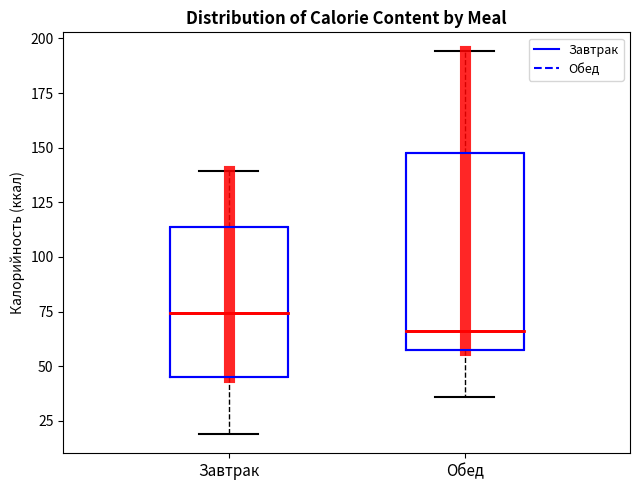

Reading left to right, read every box against the y-axis: the position of its median line, the range the box covers, and the ends of its whiskers. The values are not printed on the chart, so give them approximately, as read against the axis.

Завтрак: median 75, box 45 to 115, whiskers 20 to 140
Обед: median 65, box 55 to 150, whiskers 35 to 195